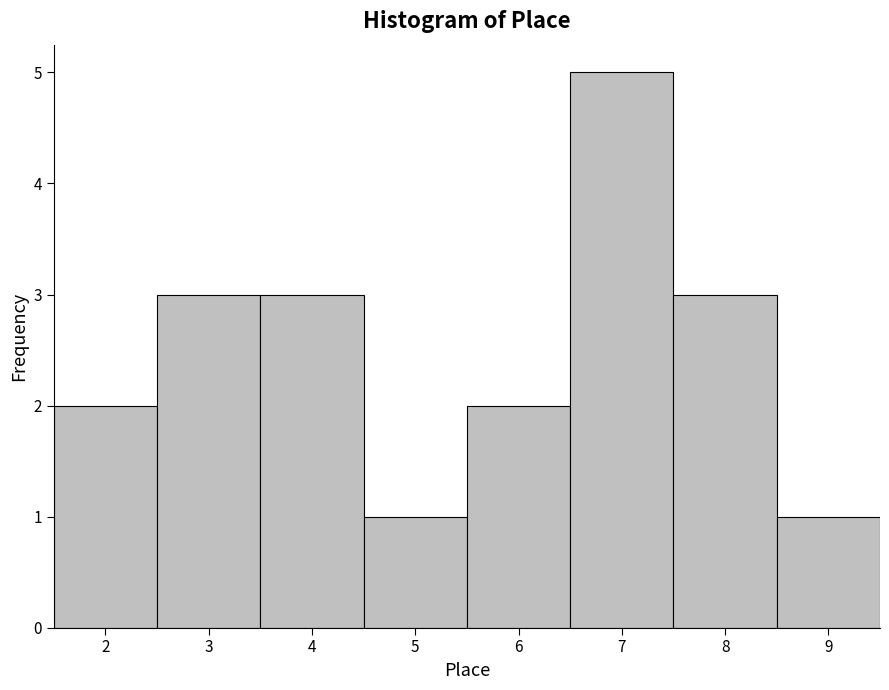

Reading left to right, transcribe this chart: for each bar, give the range it covers on the x-axis and its height. The values are not printed on the chart, so give them approximately, as read against the axis.

1.5 to 2.5: 2
2.5 to 3.5: 3
3.5 to 4.5: 3
4.5 to 5.5: 1
5.5 to 6.5: 2
6.5 to 7.5: 5
7.5 to 8.5: 3
8.5 to 9.5: 1